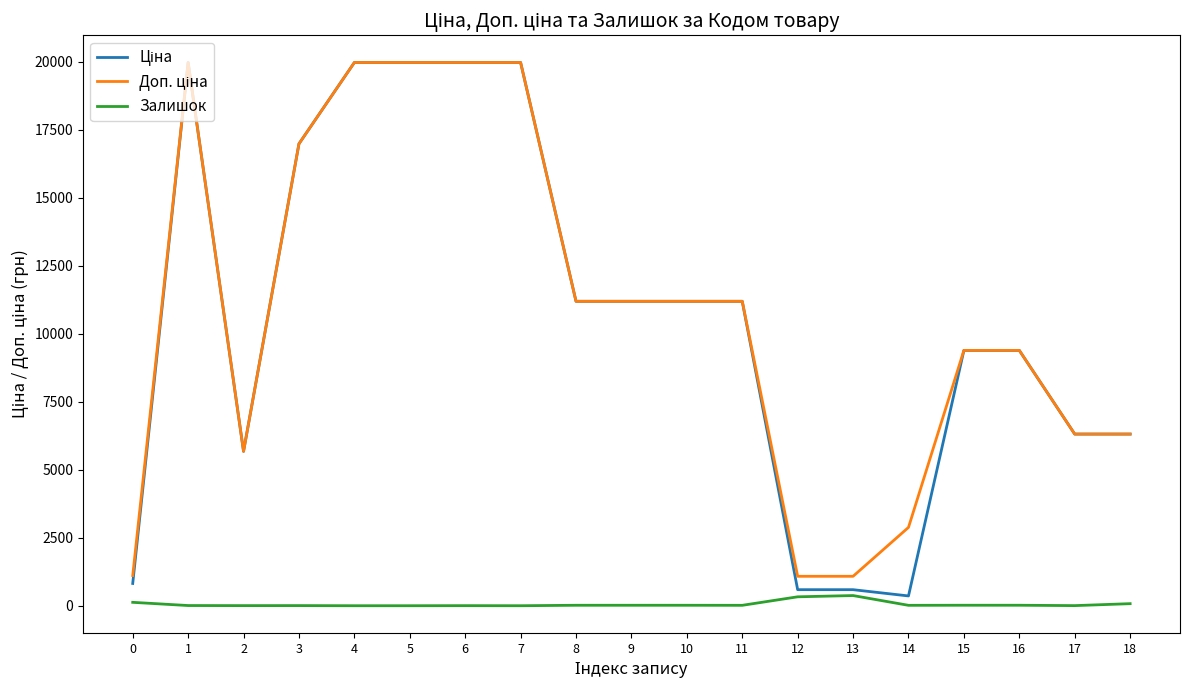

Is this an area chart (filled region under the line)?

No